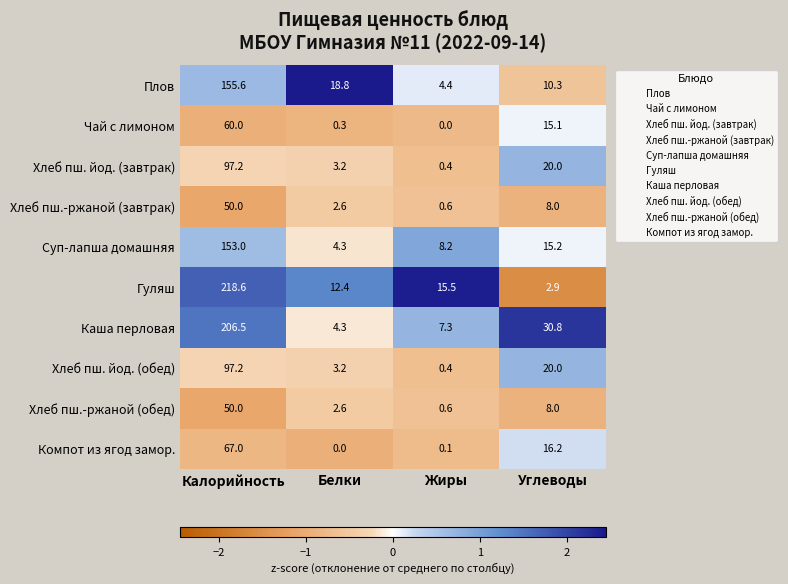

What is the maximum value shown in the chart?

218.6